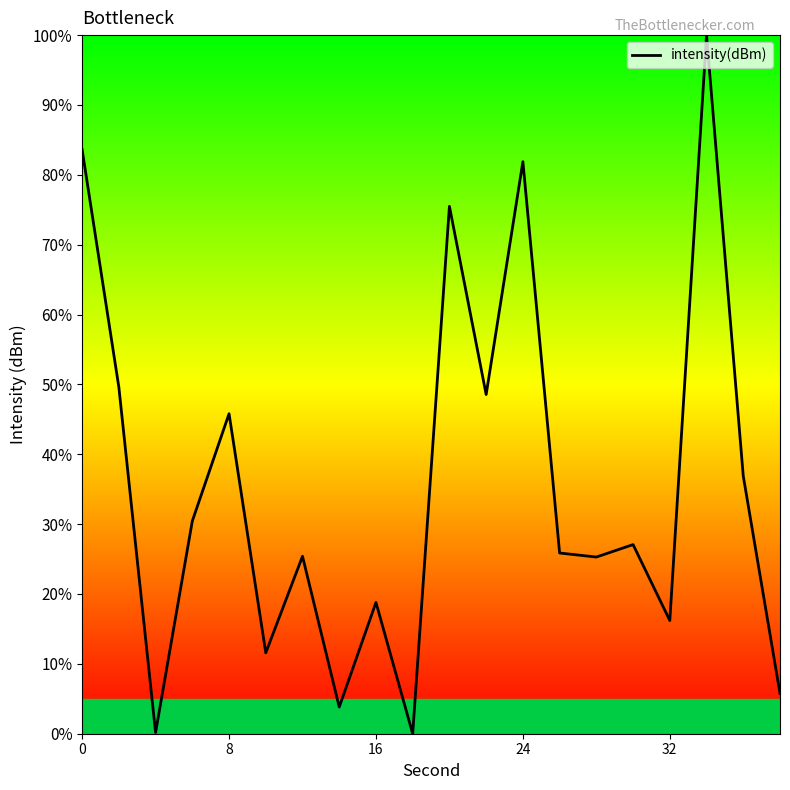

What is the greatest value displayed?

100.0